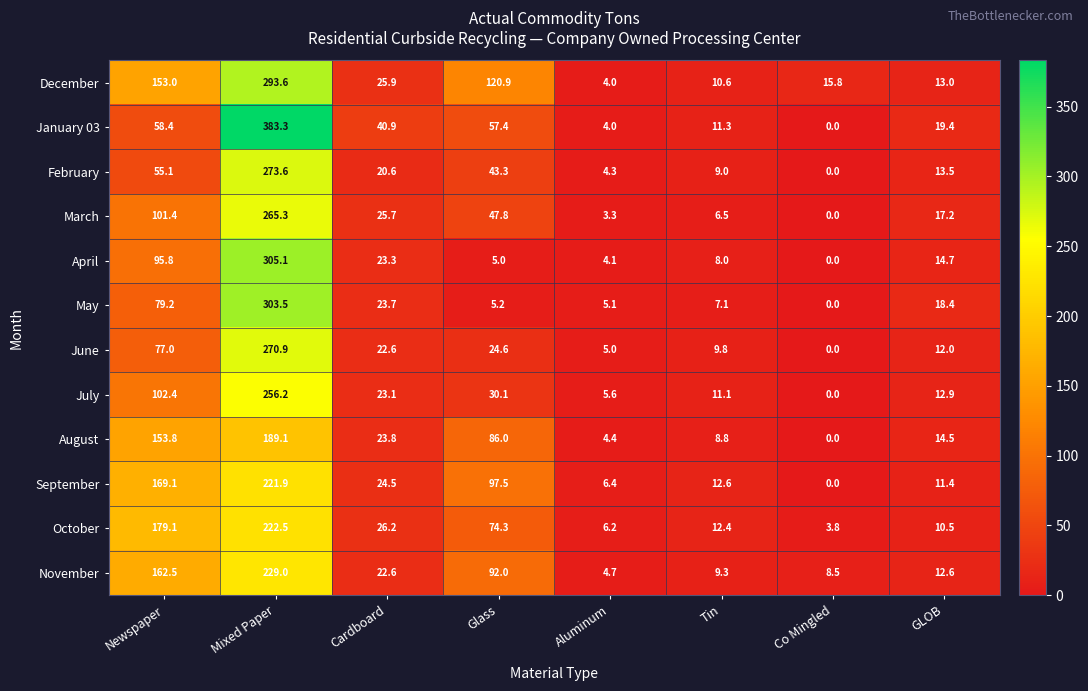

What is the total value across all series at Glass?

684.1